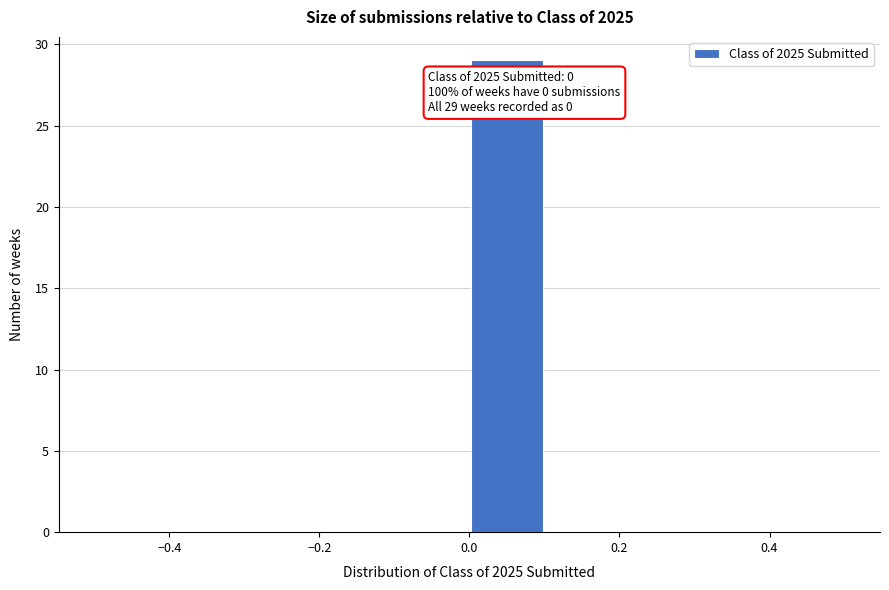

Which range on the x-axis has the tallest bar?

0.0 to 0.1